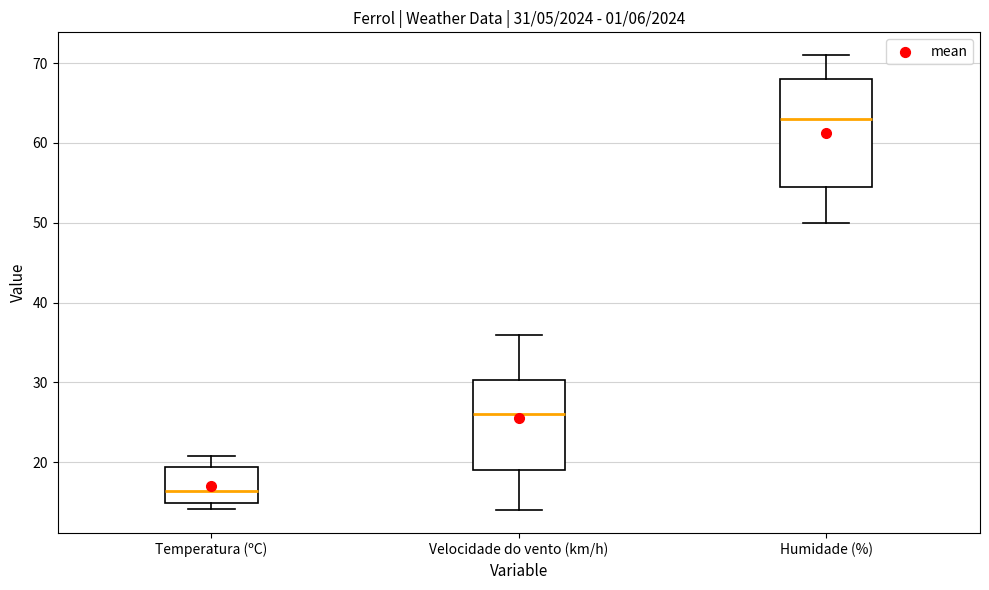

Which box has the highest median line?

Humidade (%)